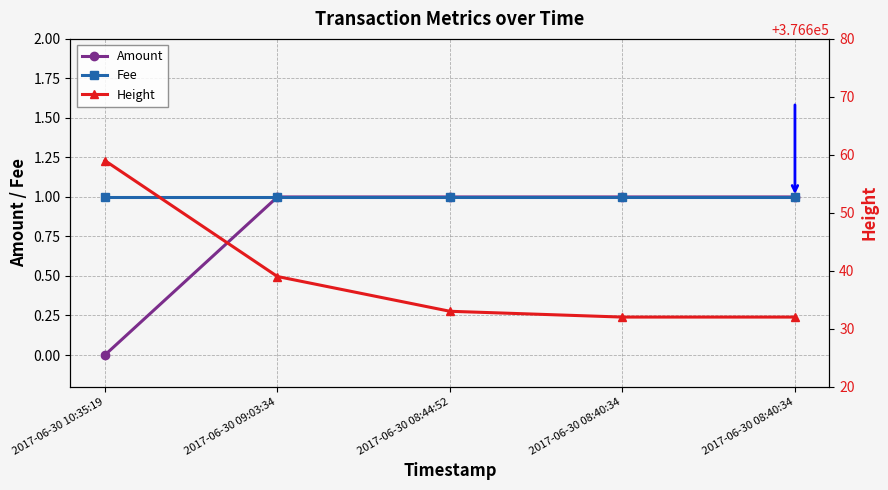

What is the approximate value of Fee at 2017-06-30 08:40:34?

1